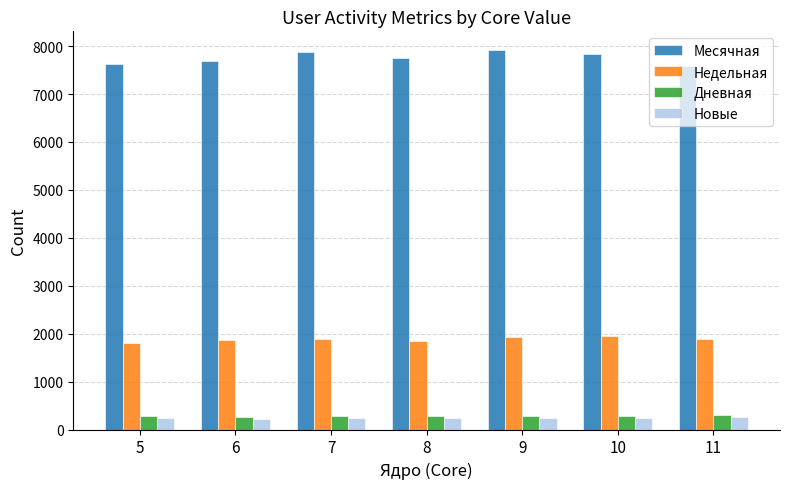

What is the maximum value for Новые?

266